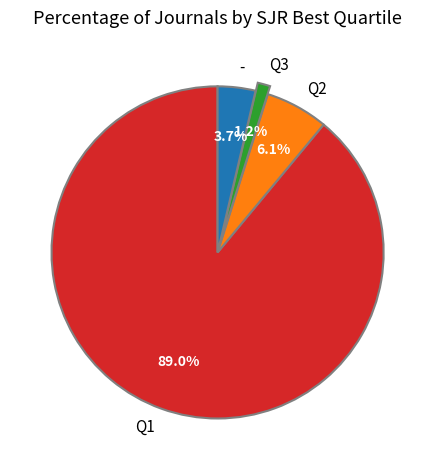

To the nearest percent, what is the average slice percentage?

25%